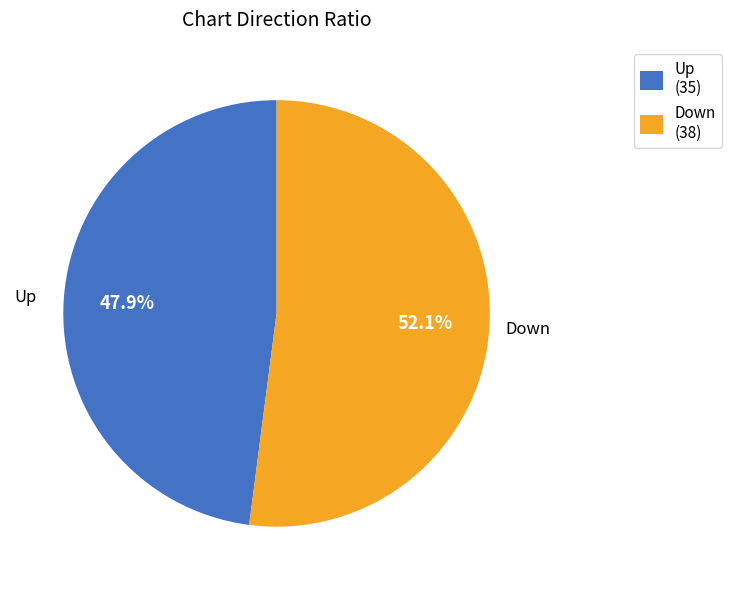

Does any single category account for the majority?

Yes